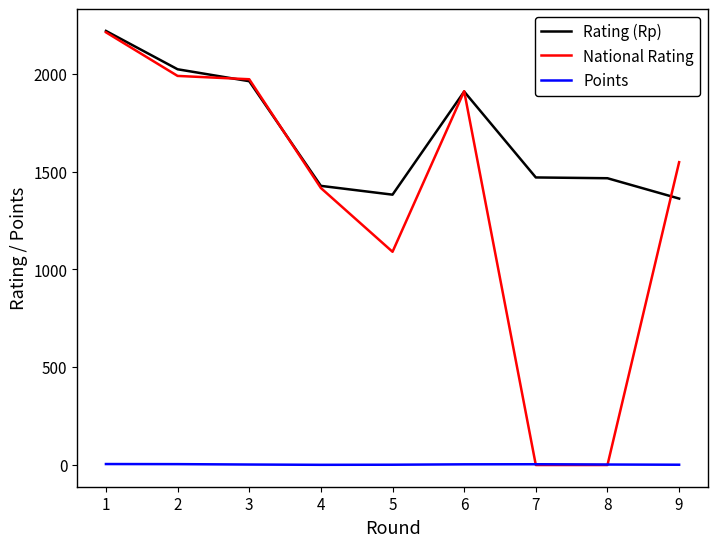

The value of Rating (Rp) at 7 is 899.9. True or false?

False